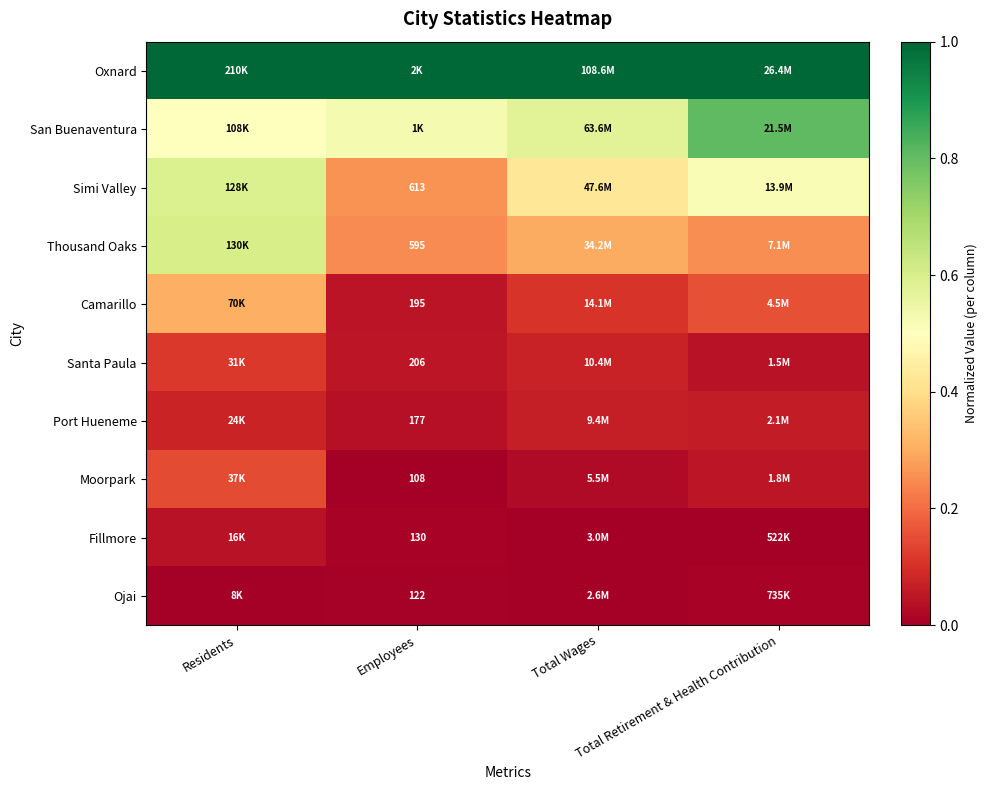

At how many categories does at least one series exceed 0?

4